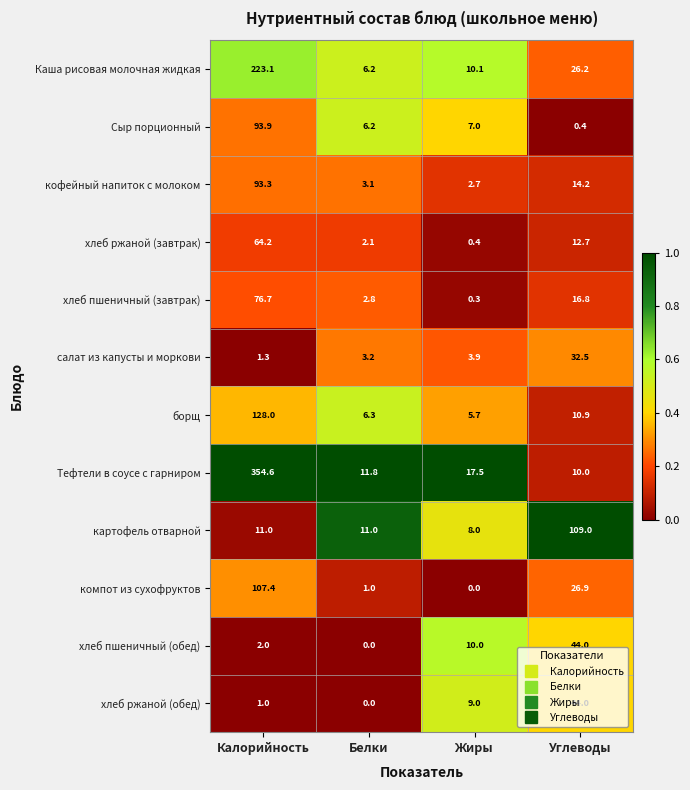

At which label does хлеб пшеничный (завтрак) first exceed 16?

Калорийность